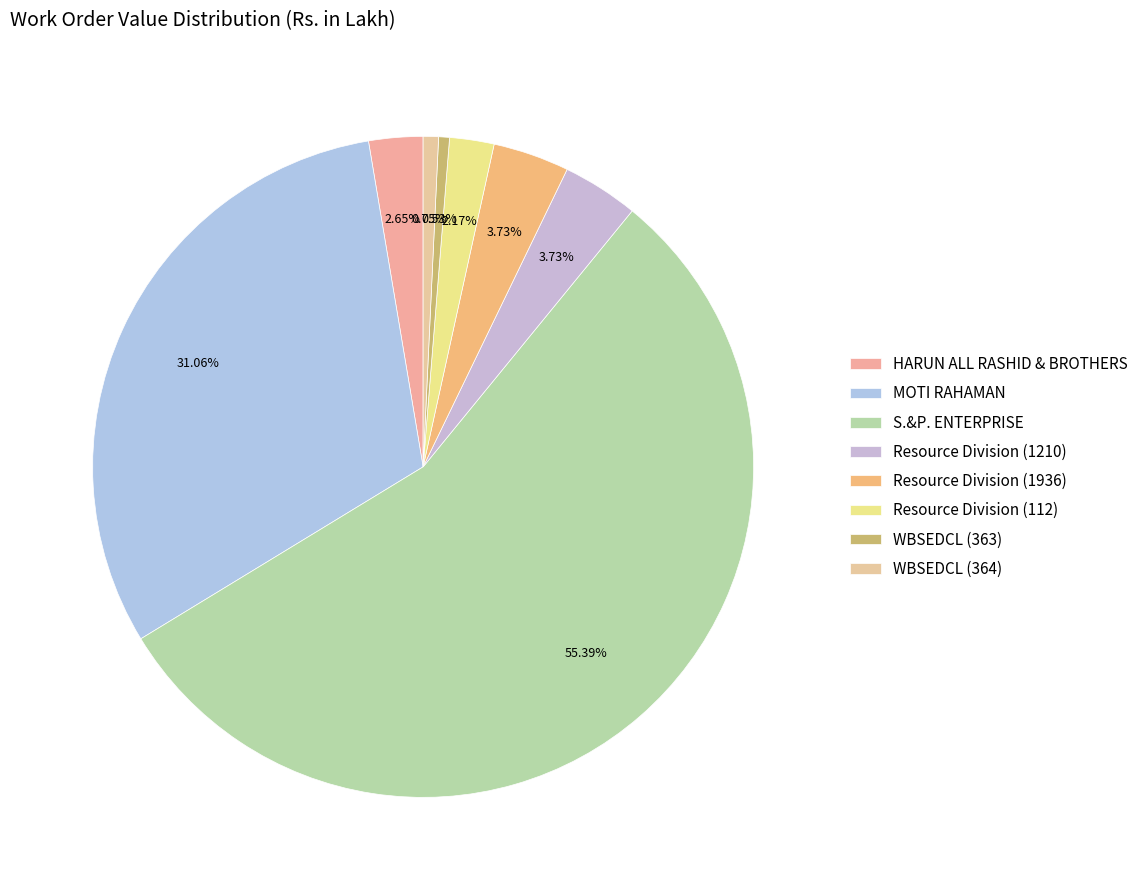

To the nearest percent, what percentage of the pie is WBSEDCL (363)?

1%